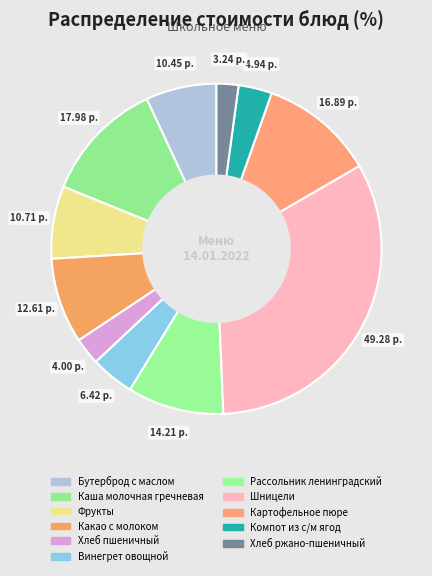

Which category has the biggest portion of the pie?

Шницели